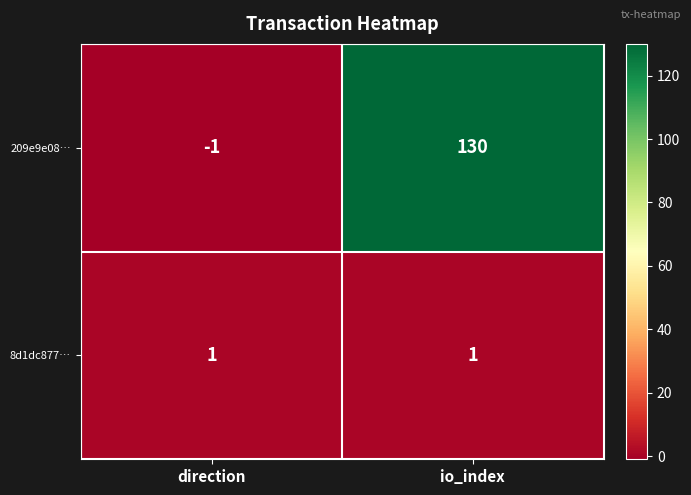

List the series in order of their peak value, lowest first.

8d1dc877…, 209e9e08…